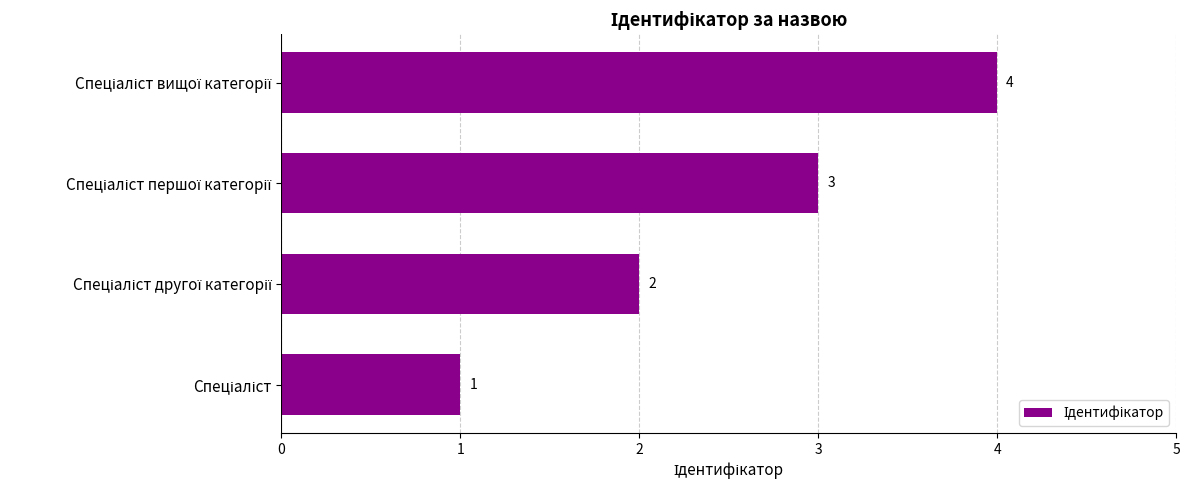

What is the sum of all values?

10